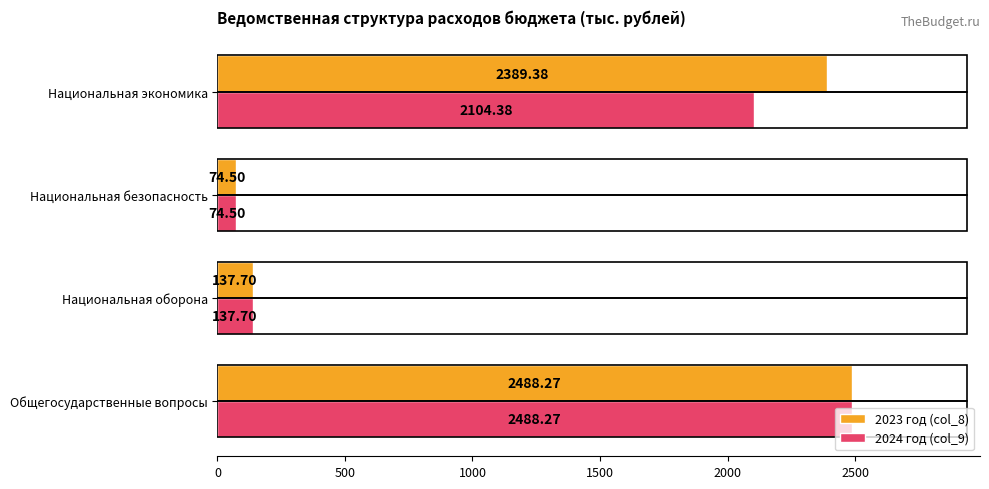

What is the average value of the 2024 год (col_9) series?

1201.2